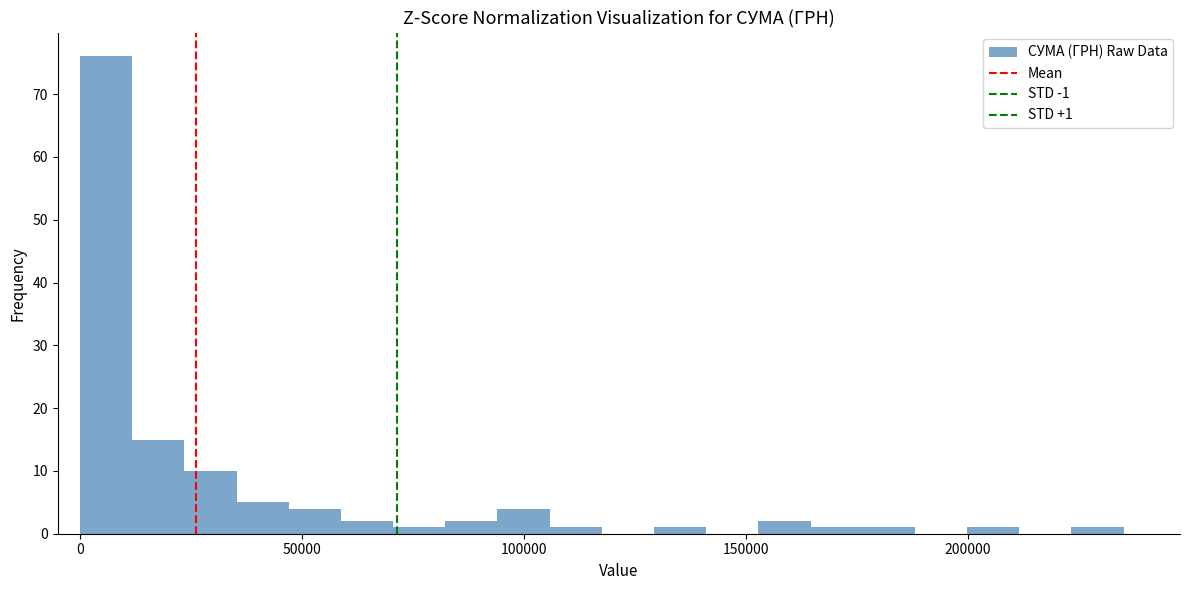

Read against the x-axis, roughly where is the centre of the tallest bar?

5000